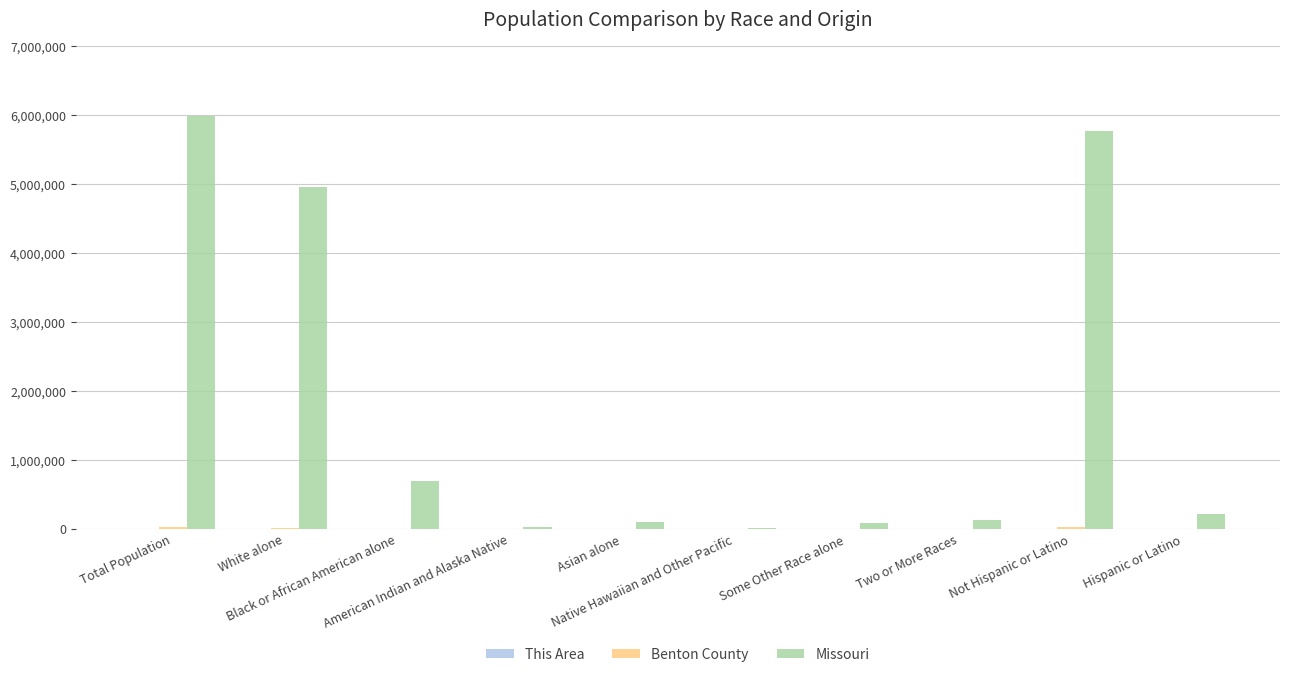

What is the difference between the Missouri values at Black or African American alone and Two or More Races?

568802